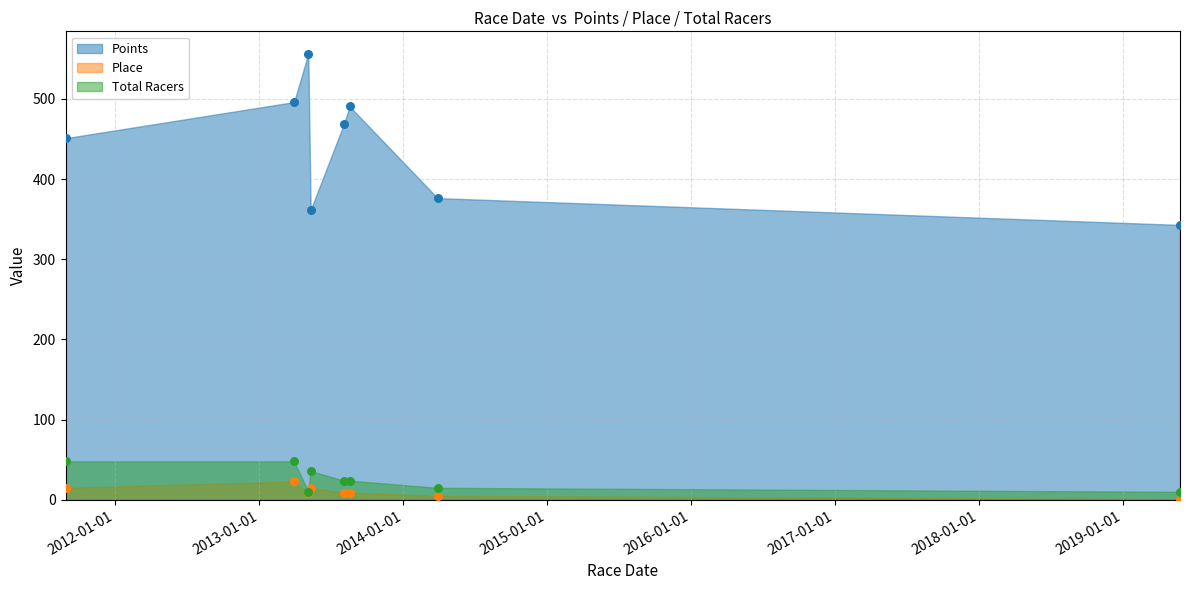

Which series has the largest Y range (max minus min)?

Points